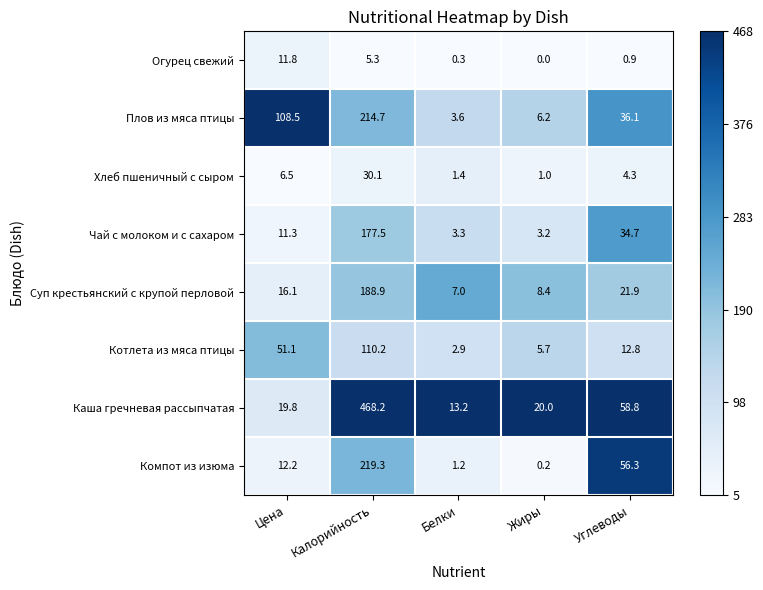

At which category is the sum across all series the highest?

Калорийность